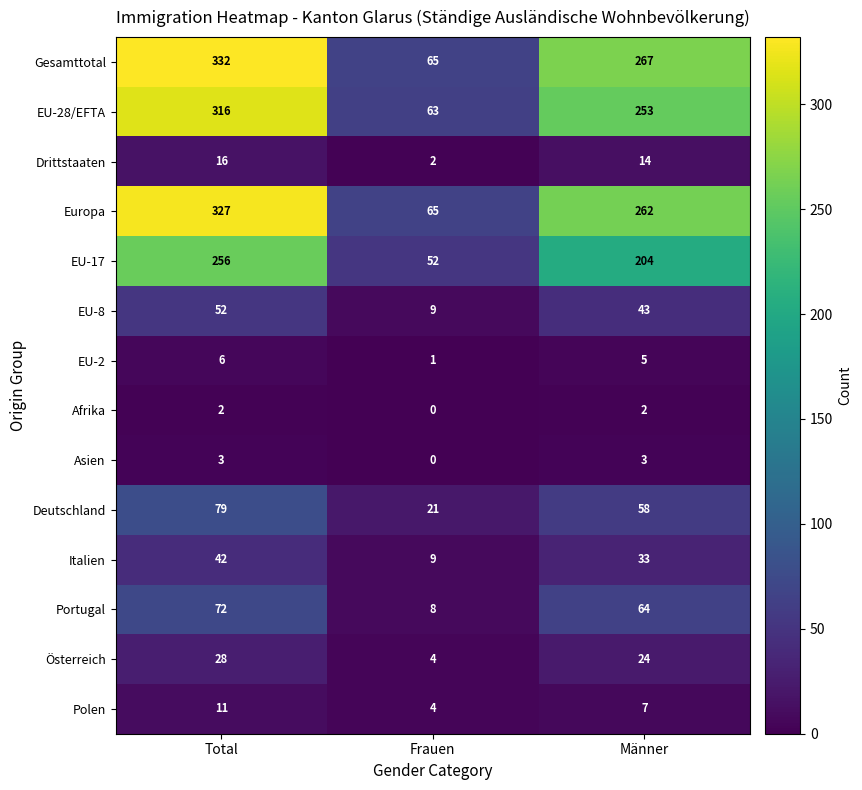

Rank the categories by Europa value from lowest to highest.

Frauen, Männer, Total